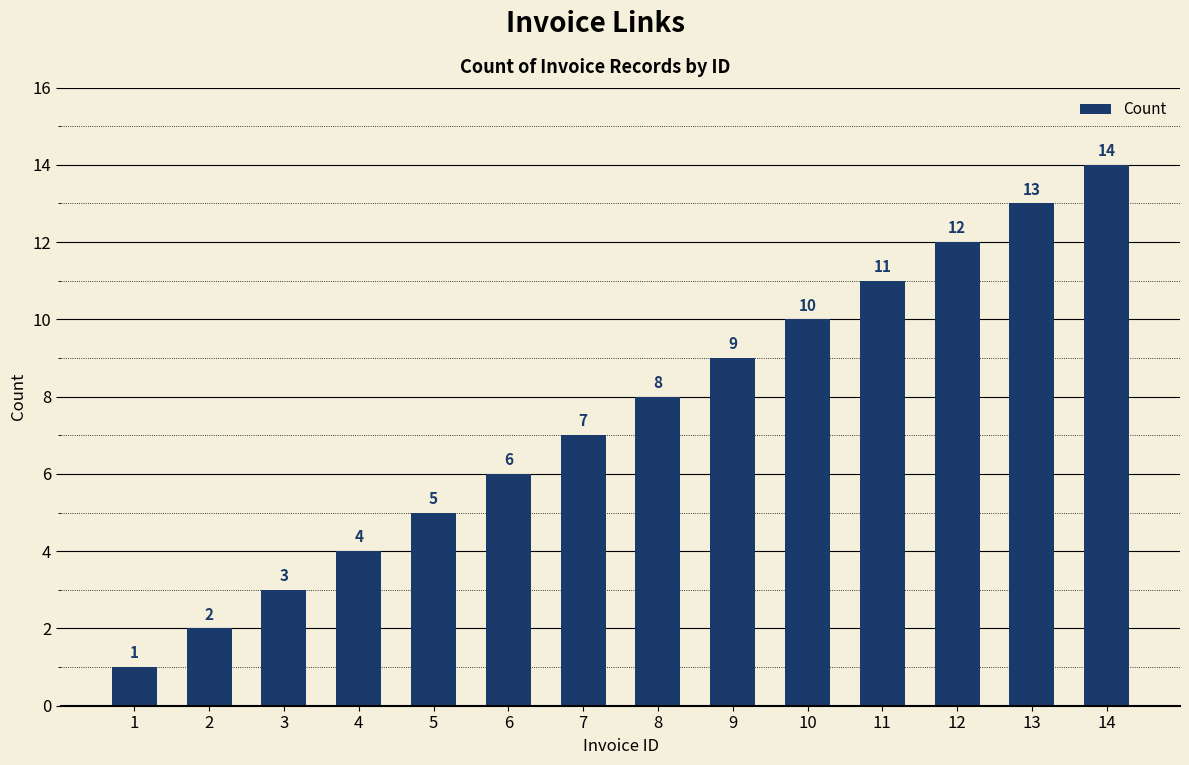

True or false: the data shows 17 at 13.

False